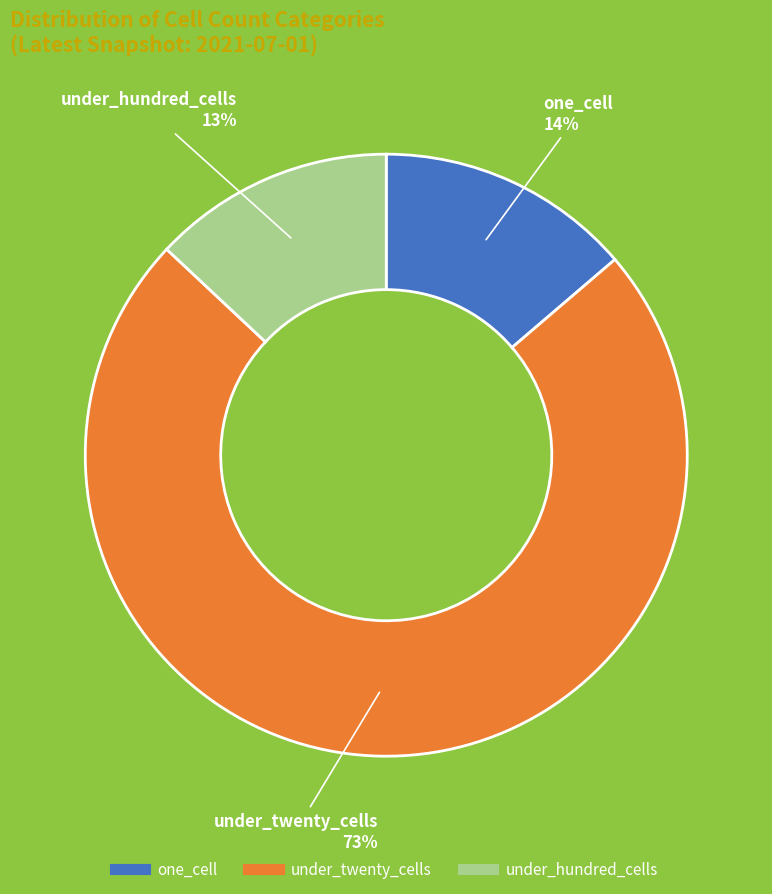

To the nearest percent, what is the difference between the largest and smallest slice percentages?

60%